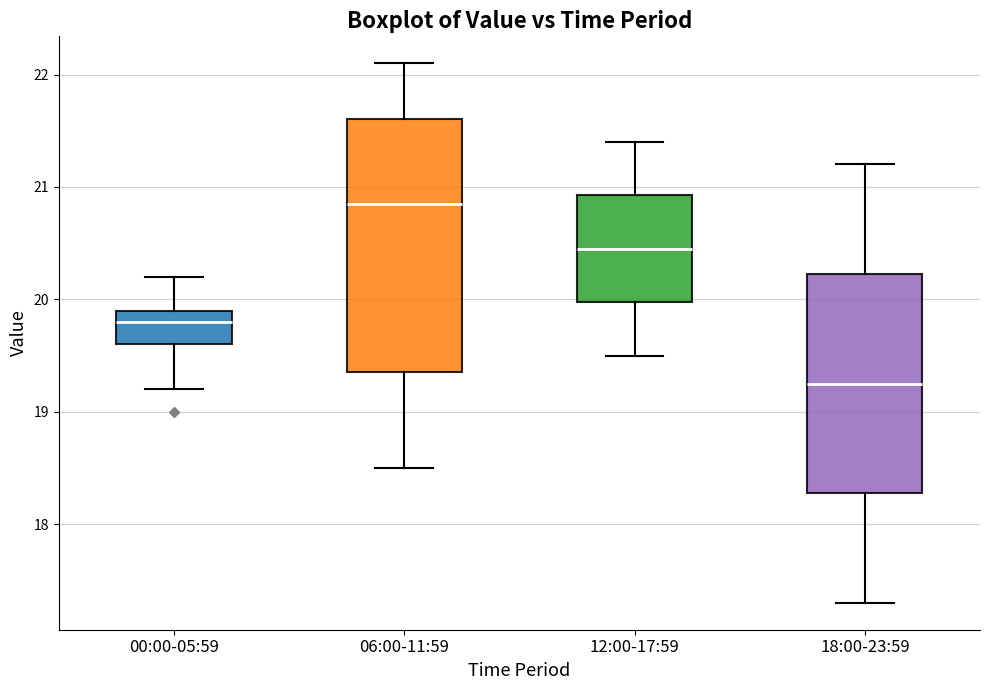

Comparing the boxes themselves (not the whiskers), which one is the tallest?

06:00-11:59